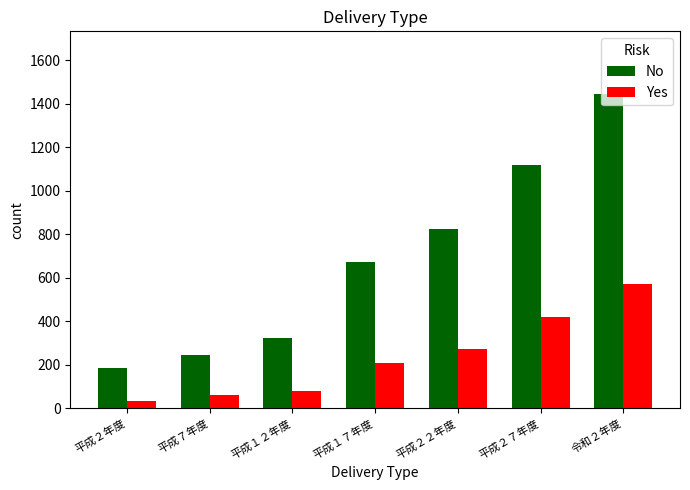

What is the maximum value for Yes?

572